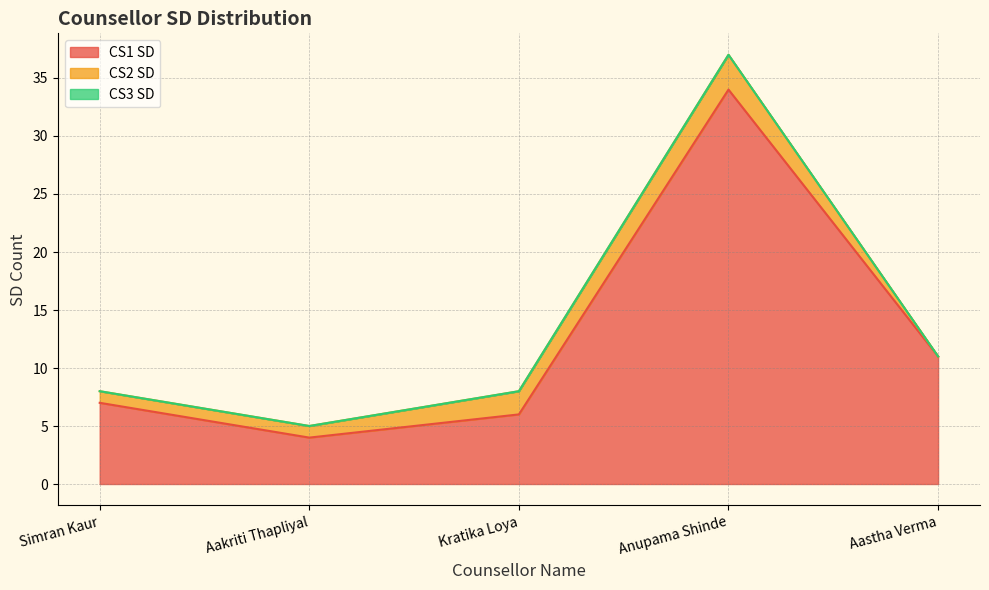

What are all the series names shown in the legend?

CS1 SD, CS2 SD, CS3 SD